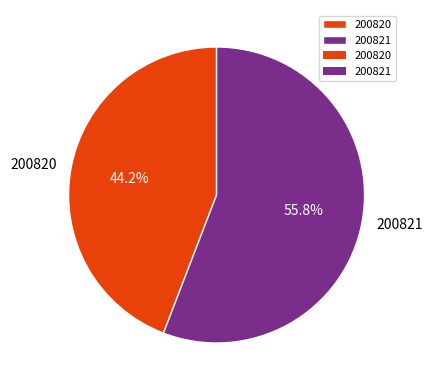

Combined, do 200821 and 200820 account for over 50%?

Yes